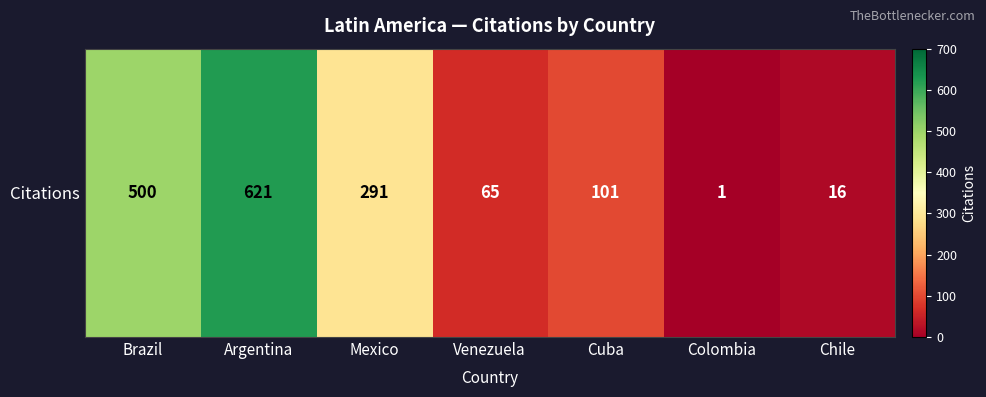

Reading right to left, transcribe all the data shown in this chart.

16	1	101	65	291	621	500